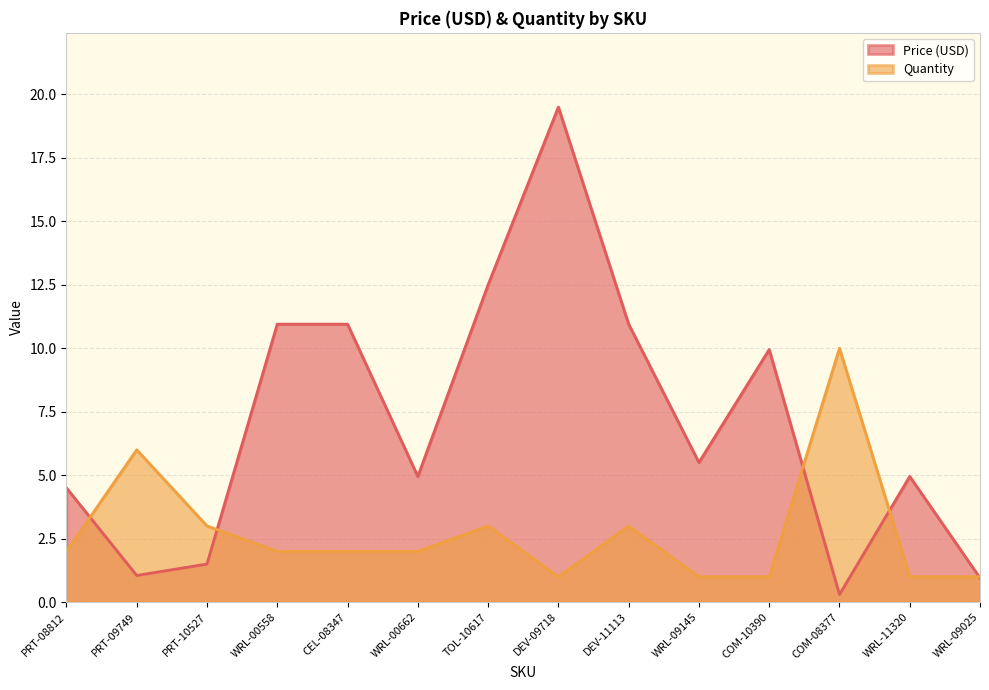

How many lines are shown in the chart?

2